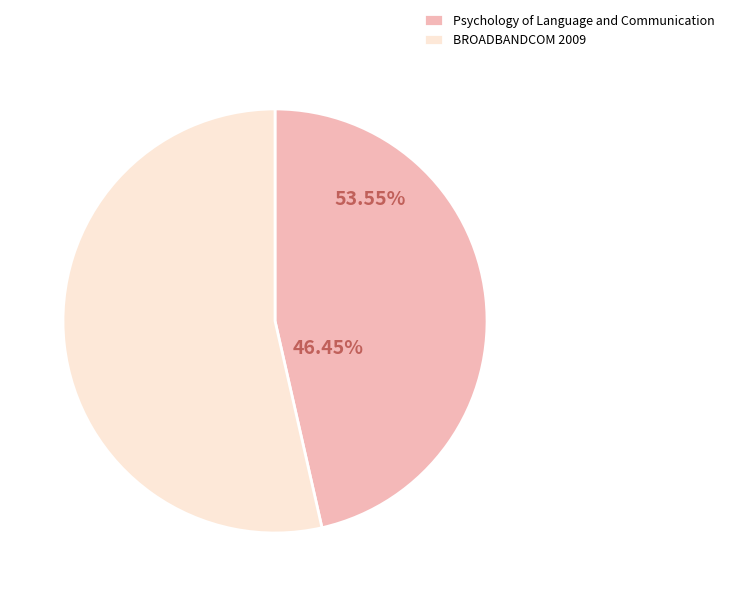

Is the sum of Psychology of Language and Communication and BROADBANDCOM 2009 greater than half?

Yes